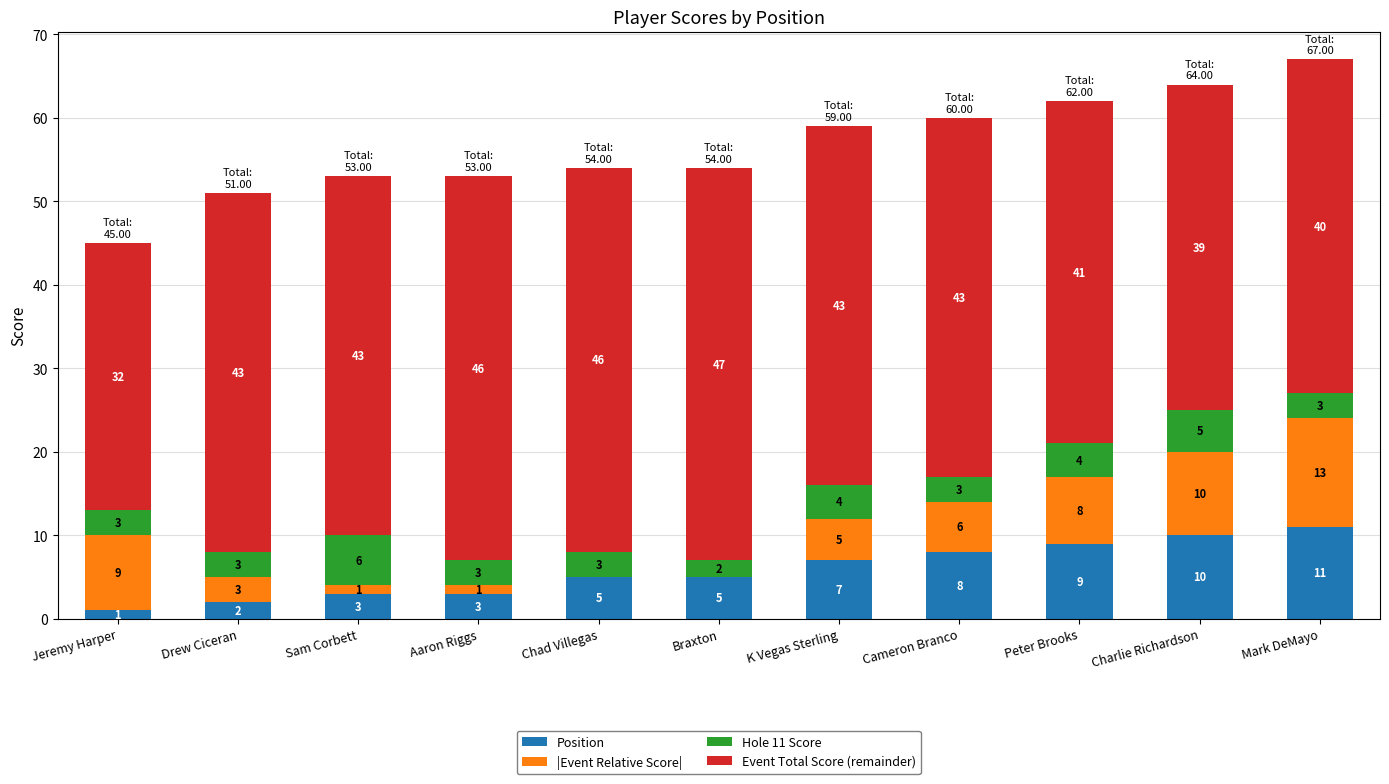

Is it true that Position equals 2 at Cameron Branco?

False